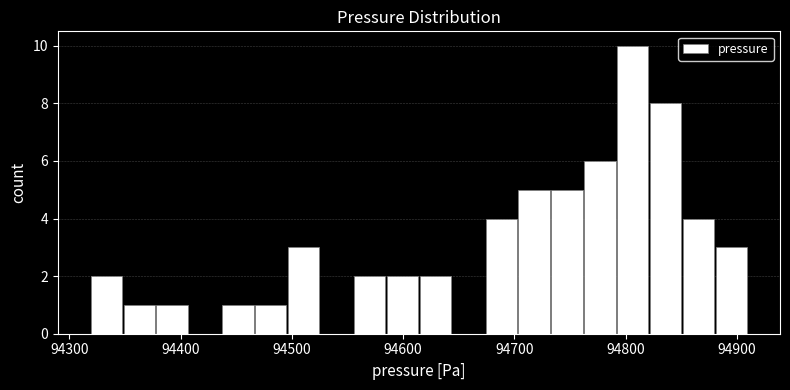

Around what value on the x-axis is the tallest bar? Give the approximate position of its centre, as read against the axis.

94810